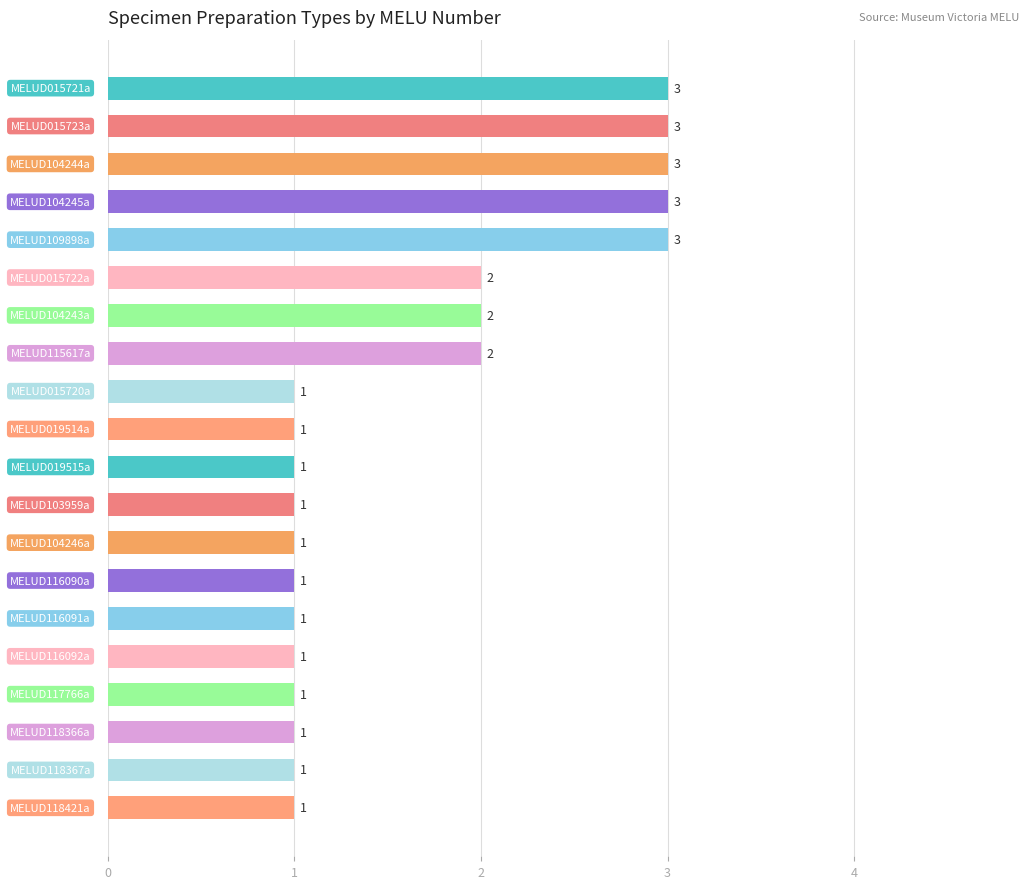

What is the value of the 12th bar from the top?

1